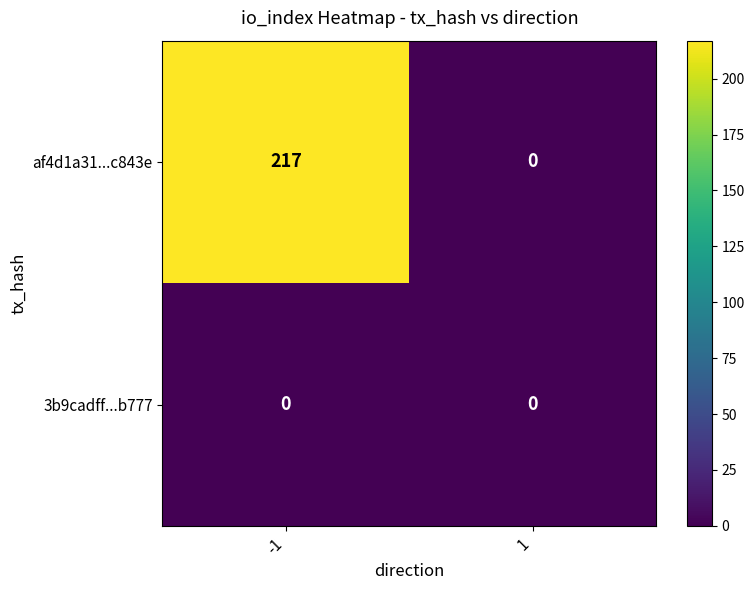

The af4d1a31...c843e series shows 362 at -1. True or false?

False